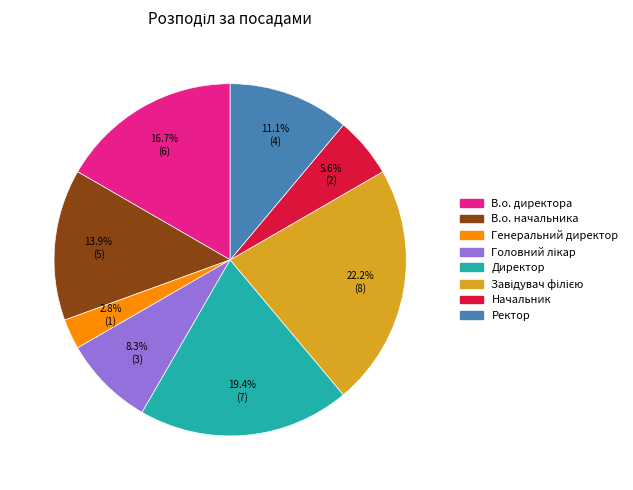

Combined, what portion of the pie is В.о. начальника and В.о. директора?

30.6%